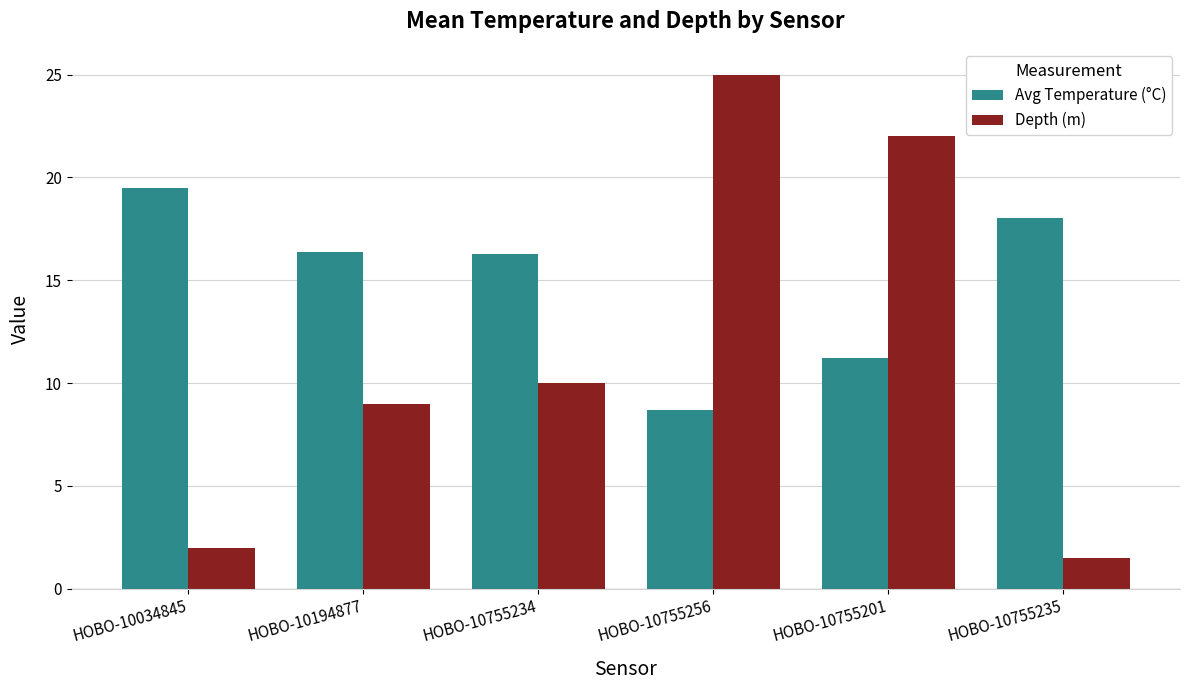

True or false: Avg Temperature (°C) has a value of 7.6 at HOBO-10755234.

False